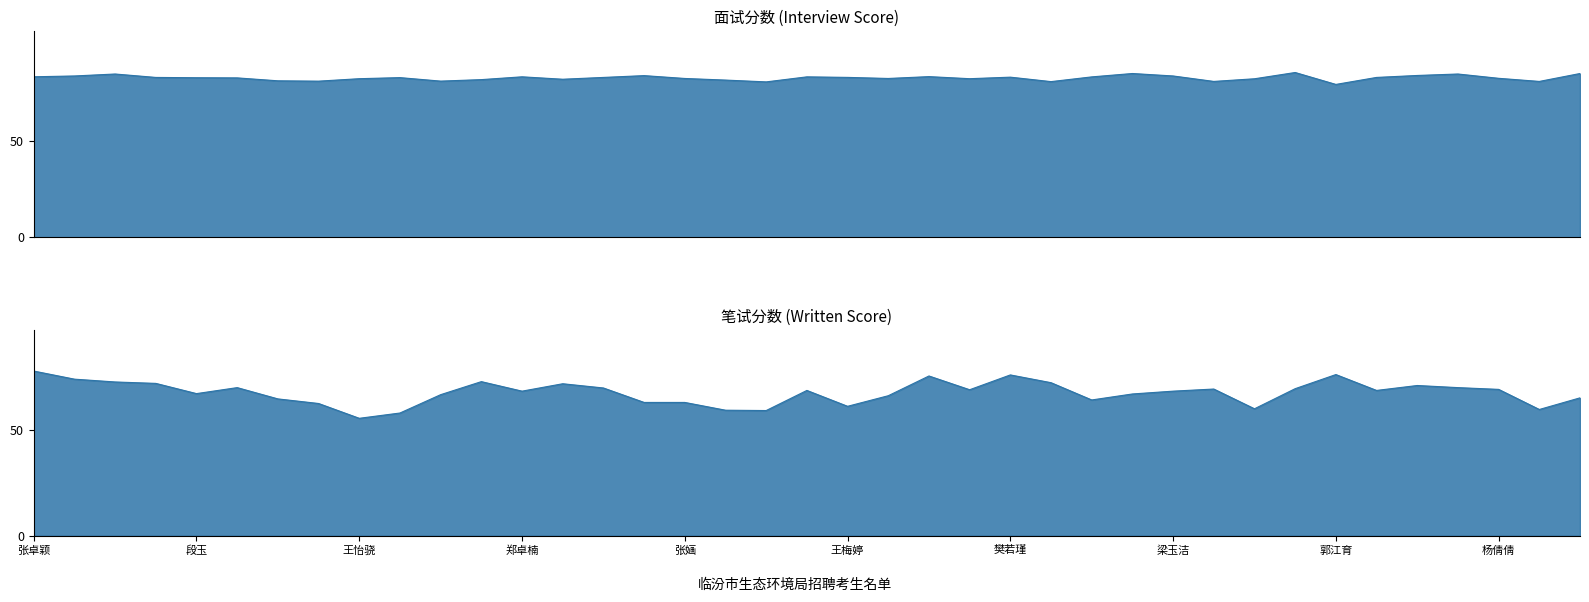

Rank the series by their maximum value, from highest to lowest.

面试分数, 笔试分数